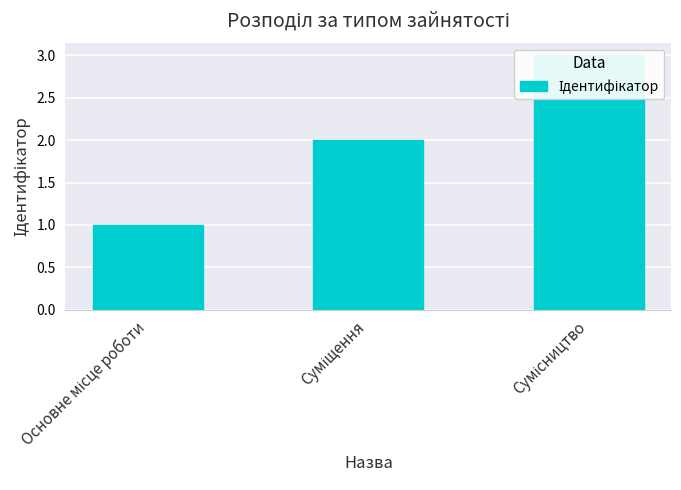

The chart shows a value of 2 at Суміщення. True or false?

True